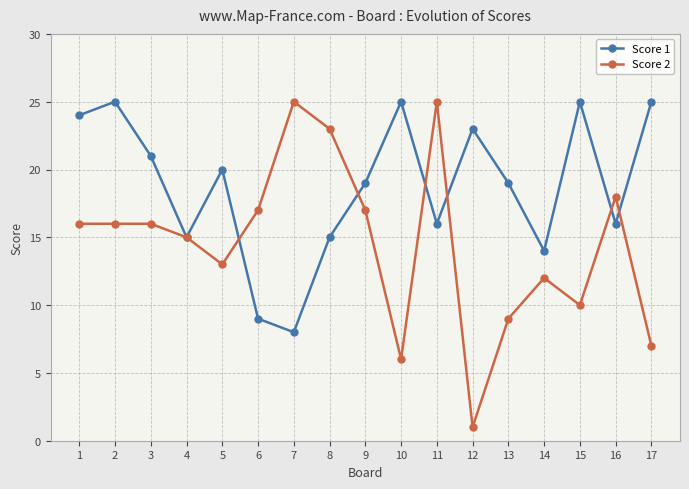

What is the minimum value shown in the chart?

1